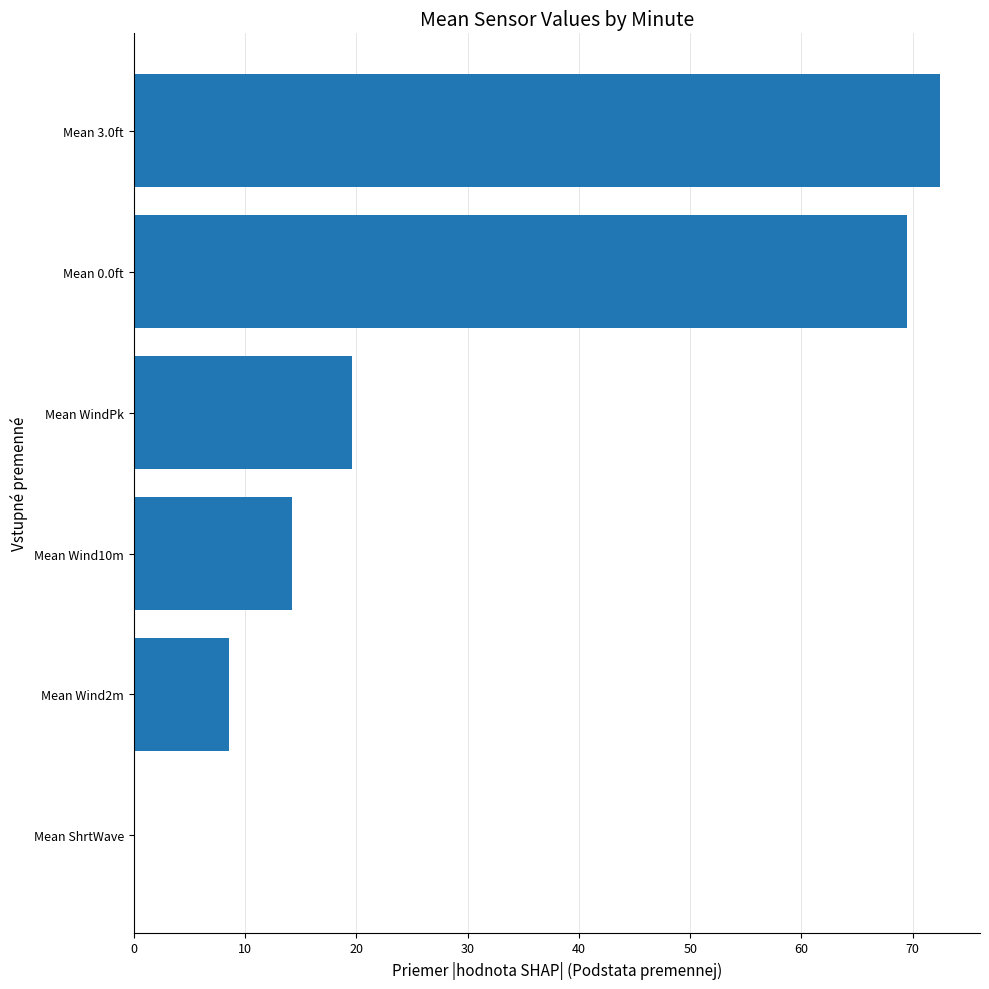

What is the average value?

30.7